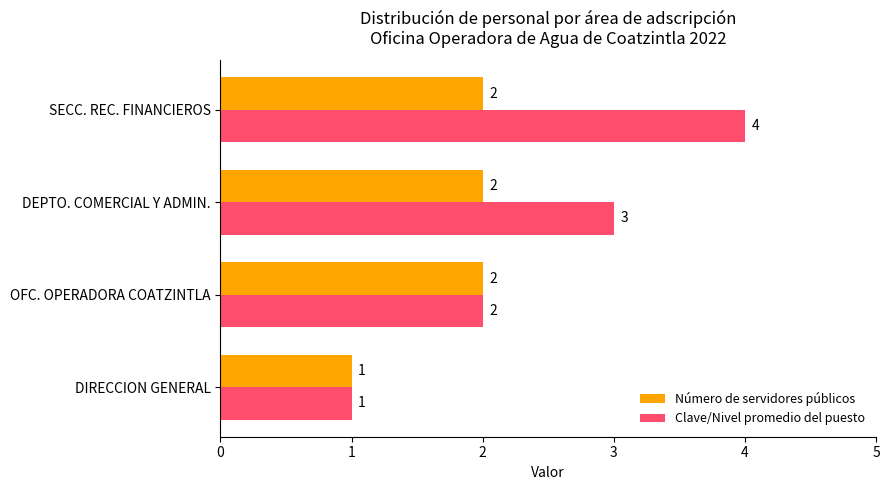

How many Clave/Nivel promedio del puesto values are between 2 and 4?

3